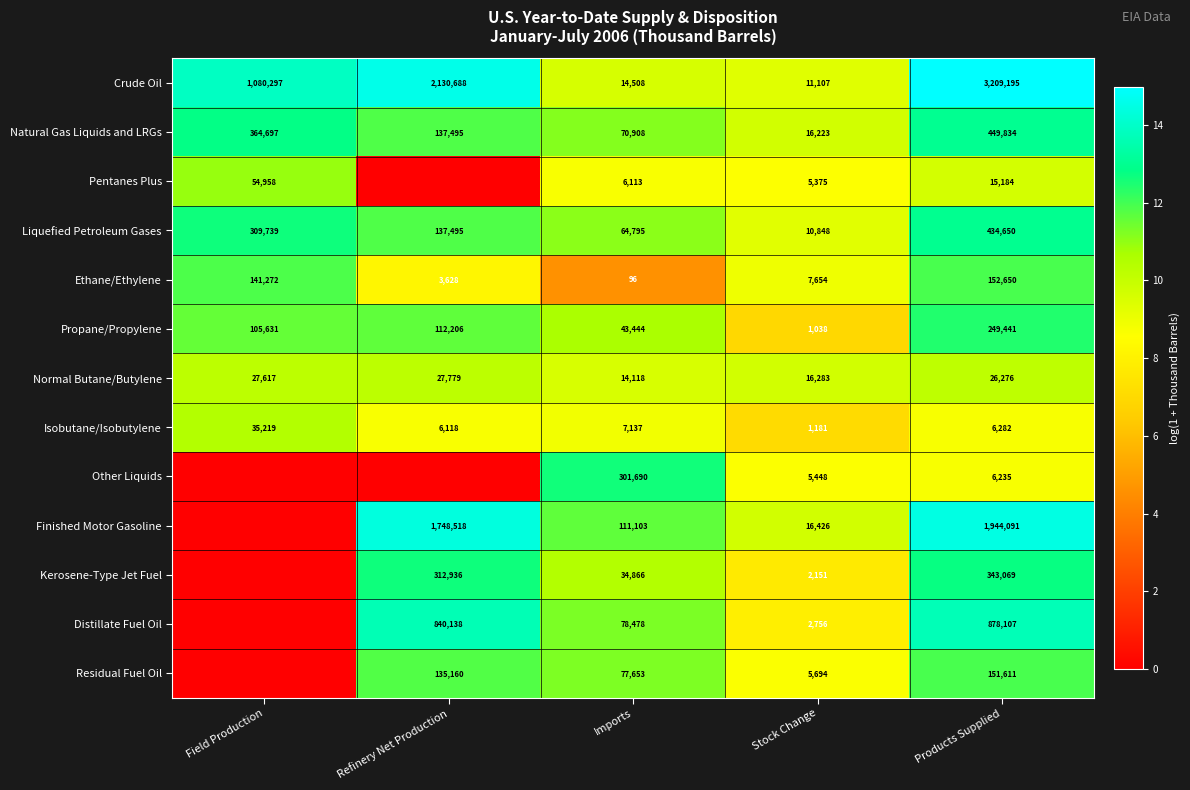

What is the difference between the highest and lowest values at Imports?

301594